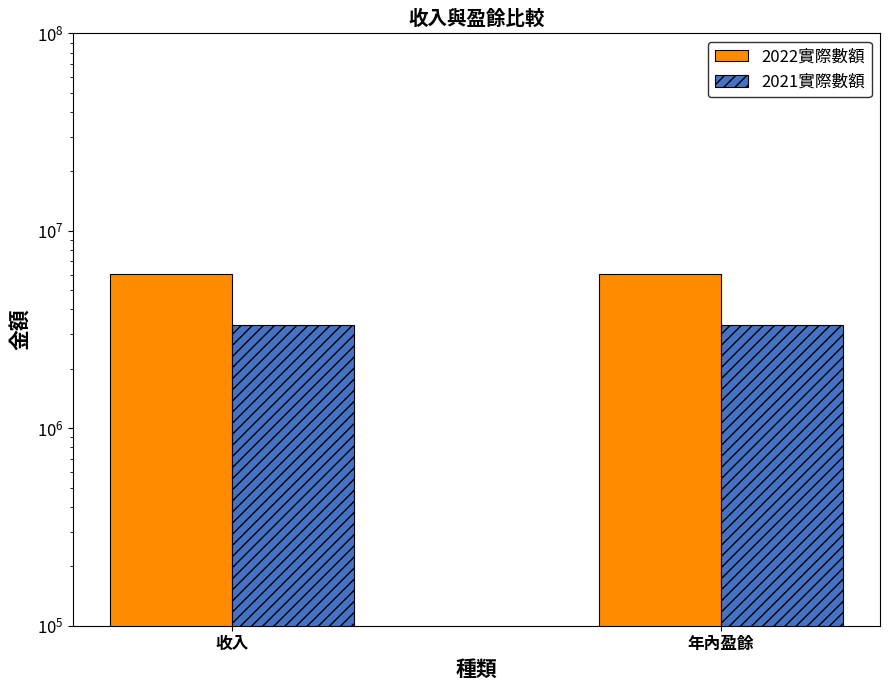

List the series in order of their overall mean, highest first.

2022實際數額, 2021實際數額